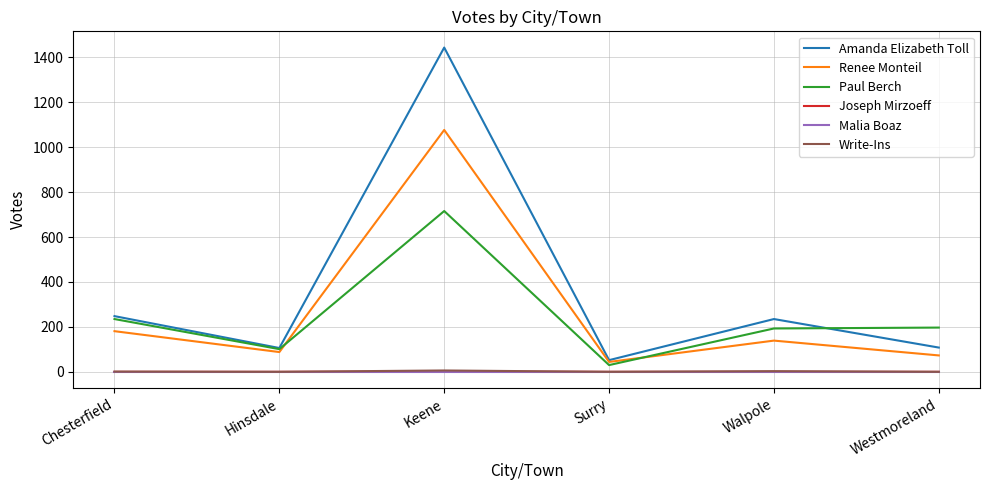

True or false: Joseph Mirzoeff has more than 2 points higher than both neighbors.

False